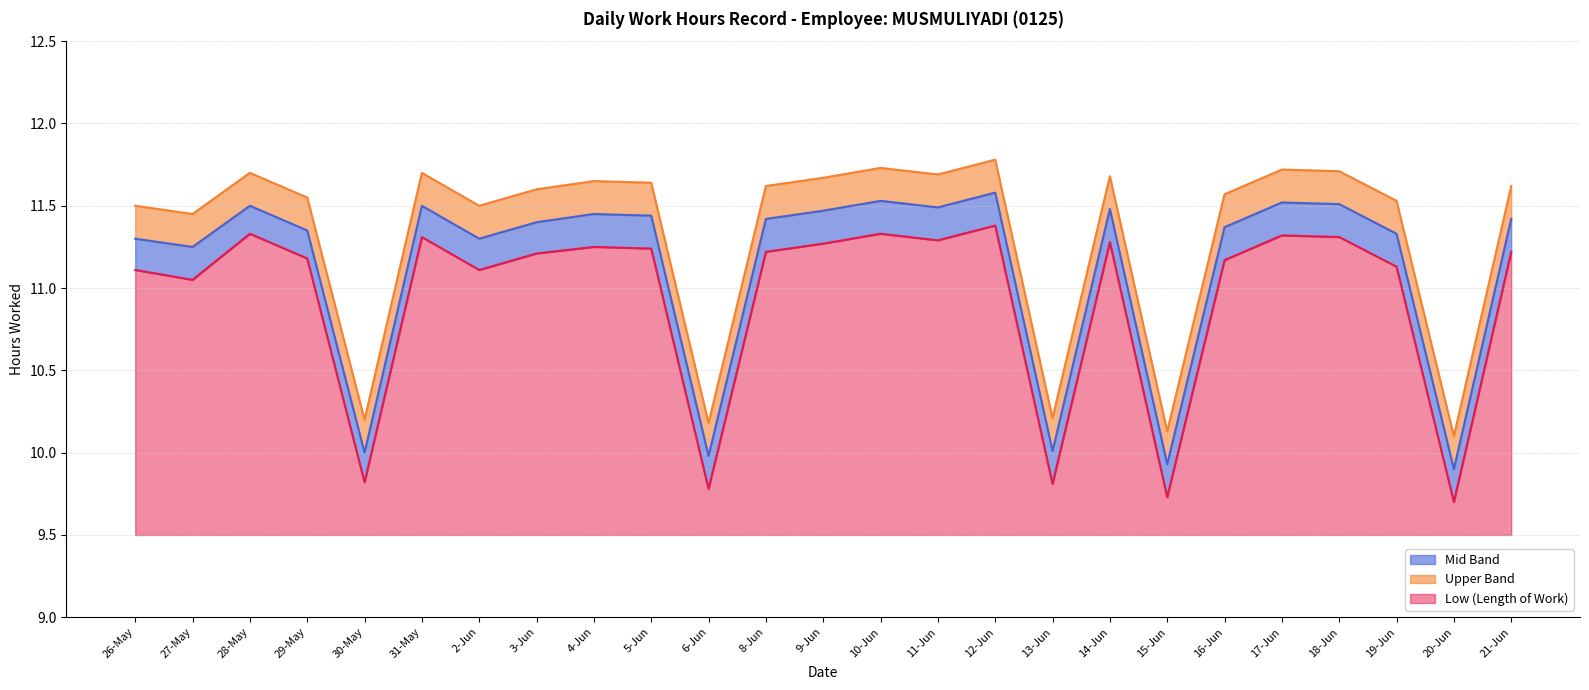

What is the total value across all series at 13-Jun?

0.7